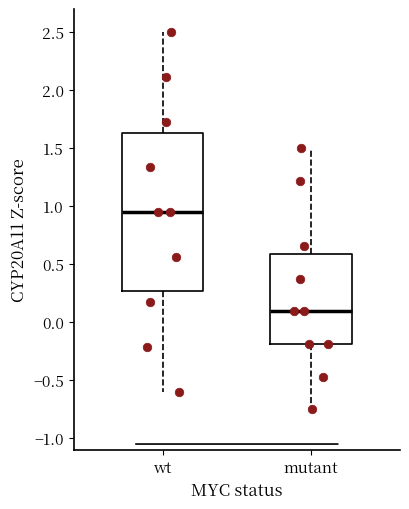

Reading left to right, transcribe this box plot: for each box, give where its median line is, the range the box spans, and where its two whiskers end, as read against the y-axis. The values are not printed on the chart, so give them approximately, as read against the axis.

wt: median 0.95, box 0.25 to 1.65, whiskers -0.60 to 2.50
mutant: median 0.10, box -0.20 to 0.60, whiskers -0.75 to 1.50